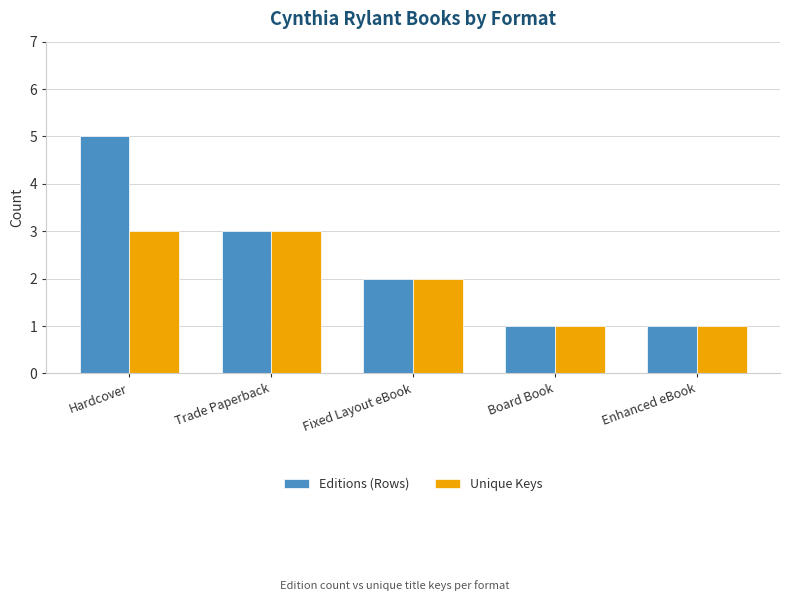

Reading right to left, extract all data points from this chart.

Editions (Rows): Enhanced eBook=1	Board Book=1	Fixed Layout eBook=2	Trade Paperback=3	Hardcover=5
Unique Keys: Enhanced eBook=1	Board Book=1	Fixed Layout eBook=2	Trade Paperback=3	Hardcover=3